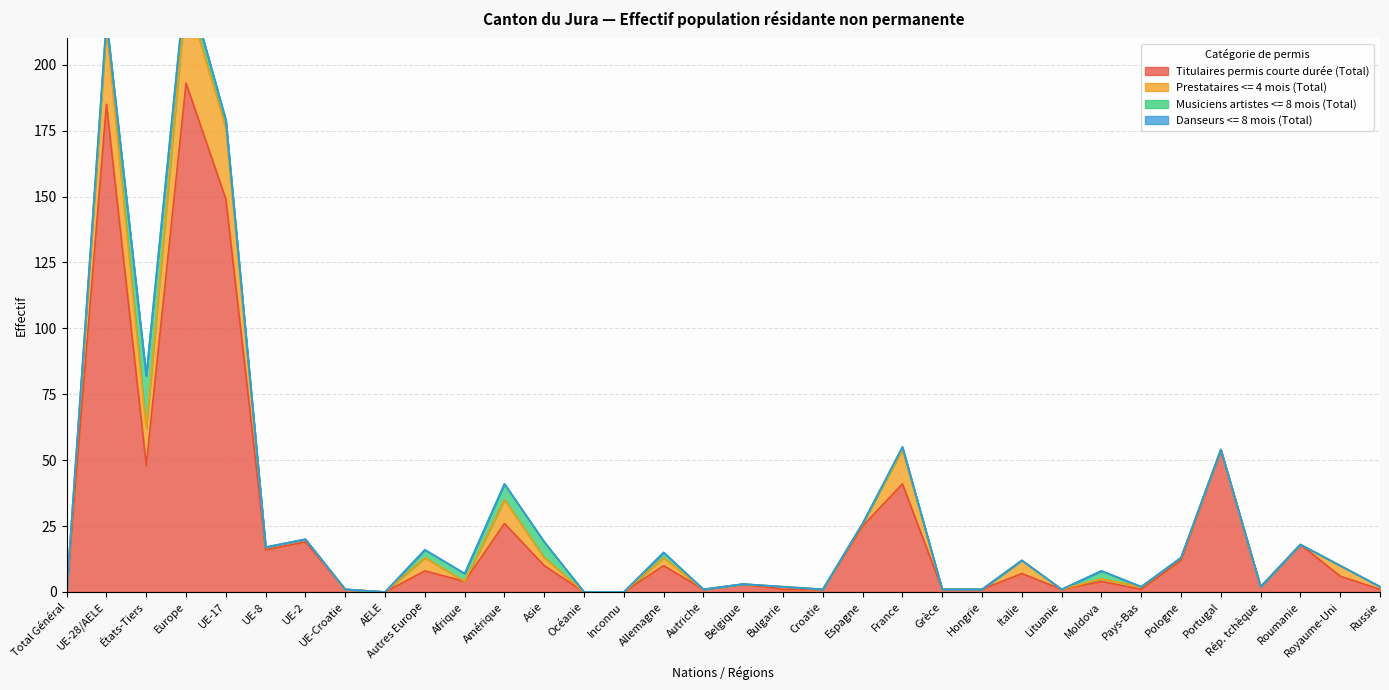

What is the difference between the maximum and second lowest values in the Musiciens artistes <= 8 mois (Total) series?

20